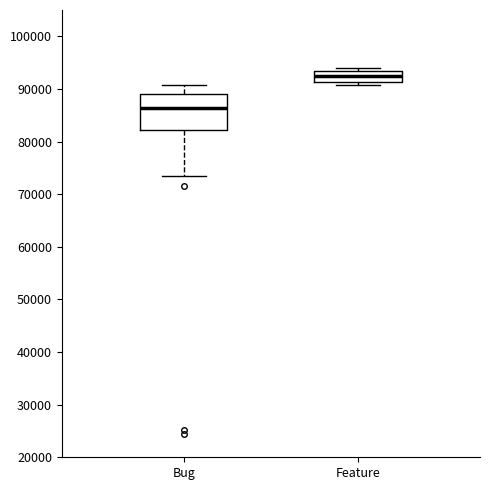

Reading left to right, transcribe this box plot: for each box, give where its median line is, the range the box spans, and where its two whiskers end, as read against the y-axis. The values are not printed on the chart, so give them approximately, as read against the axis.

Bug: median 86000, box 82000 to 89000, whiskers 73000 to 91000
Feature: median 92000, box 91000 to 93000, whiskers 91000 (just below the box's lower edge) to 94000